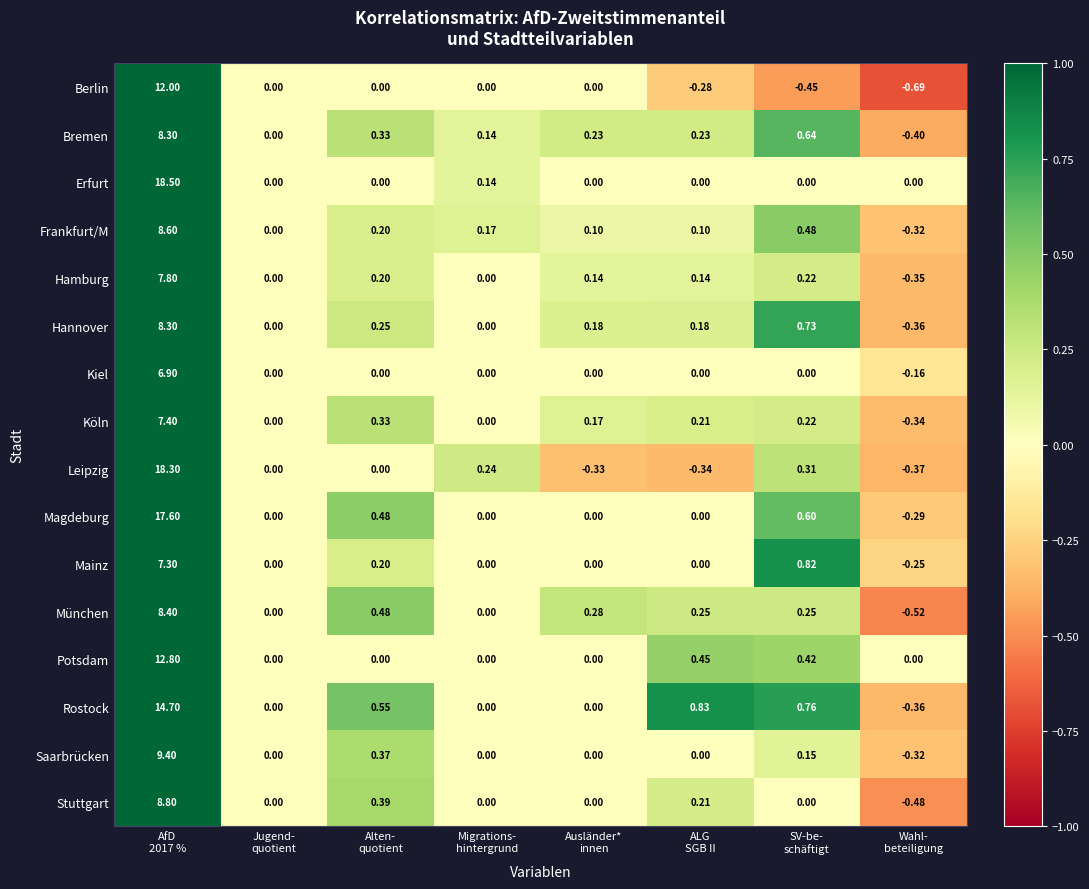

Which series has the largest total across all categories?

Erfurt